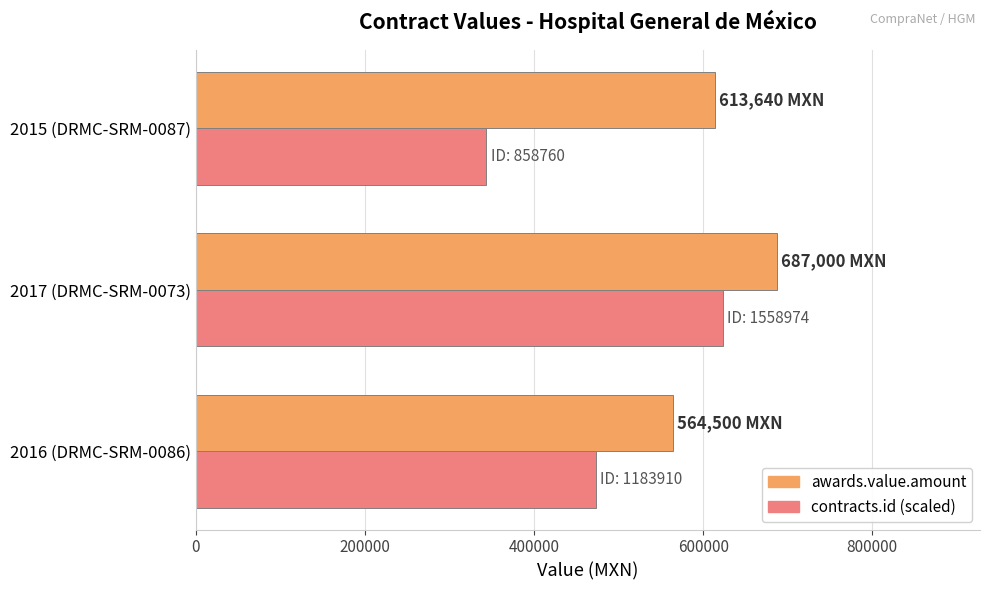

What is the difference between the contracts.id (scaled) values at 2017 (DRMC-SRM-0073) and 2015 (DRMC-SRM-0087)?

280085.6